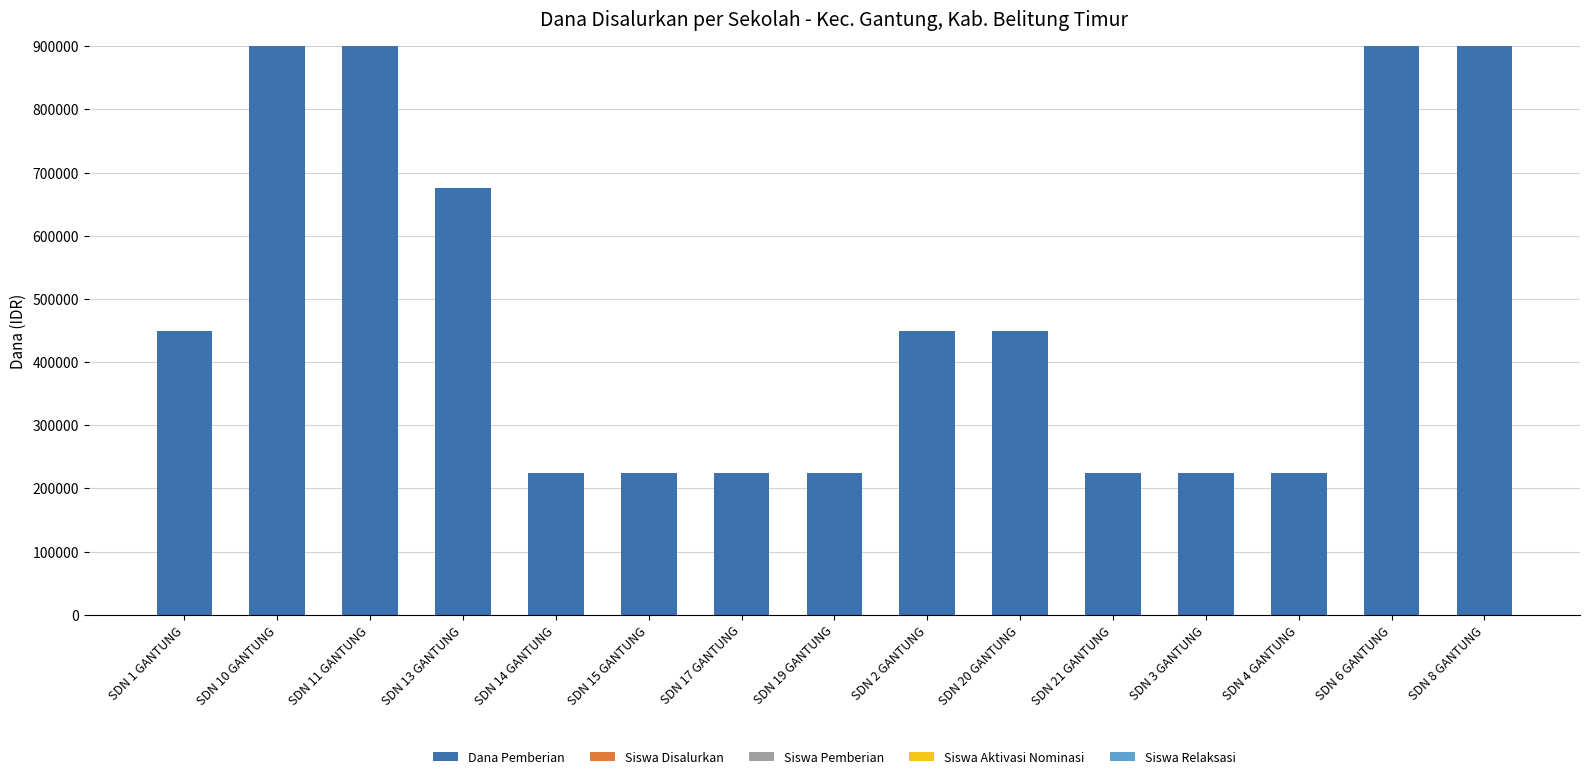

How many distinct data groups are displayed?

3